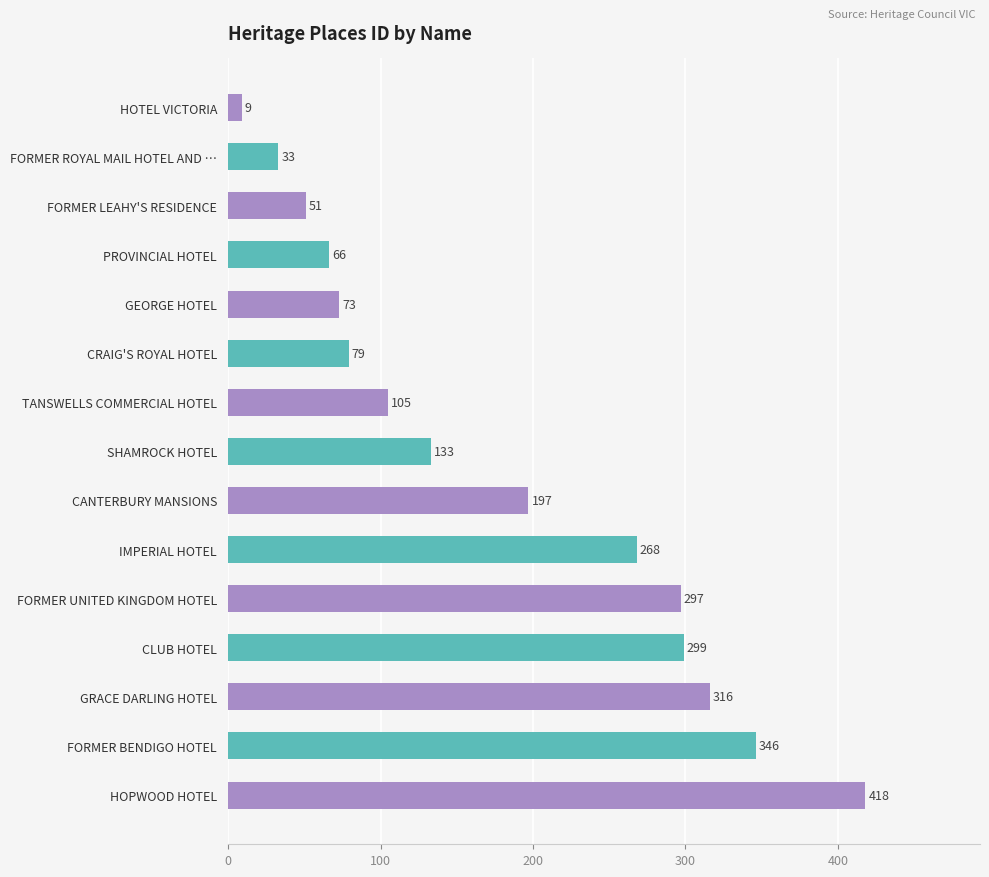

How many bars are there in total?

15